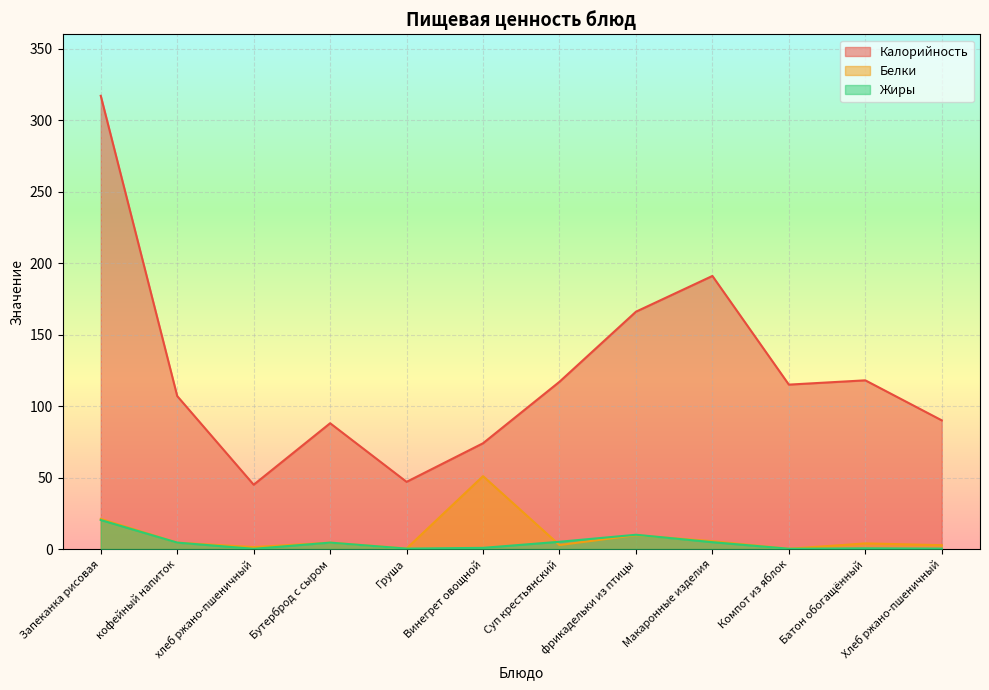

Does the chart display data point markers on the line(s)?

No